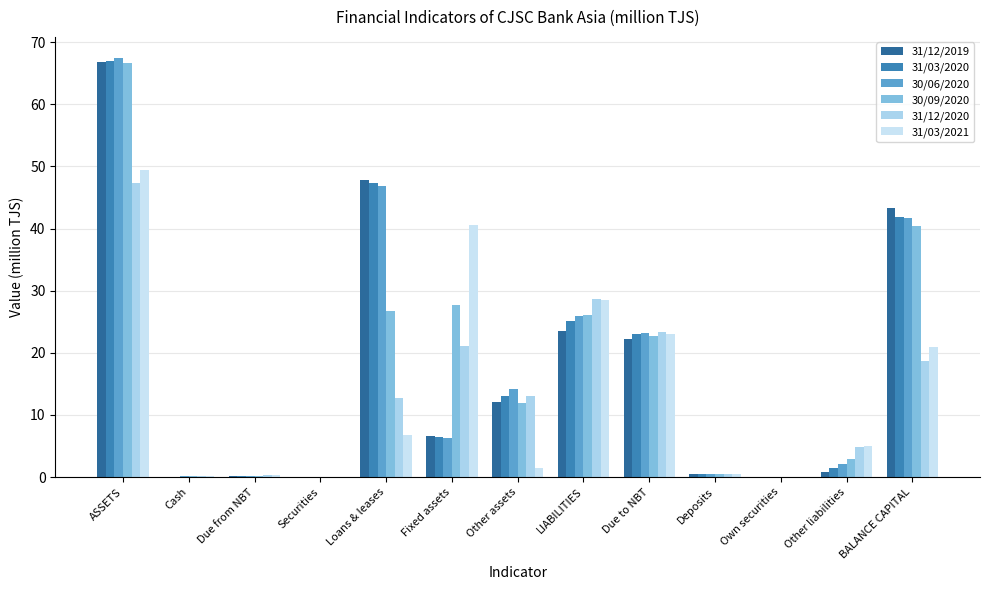

What is the label of the 8th bar from the right?

Fixed assets